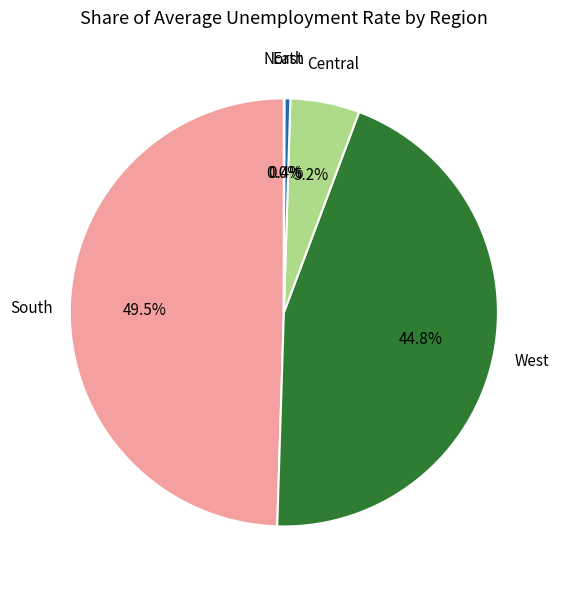

What is the largest slice in the pie chart?

South